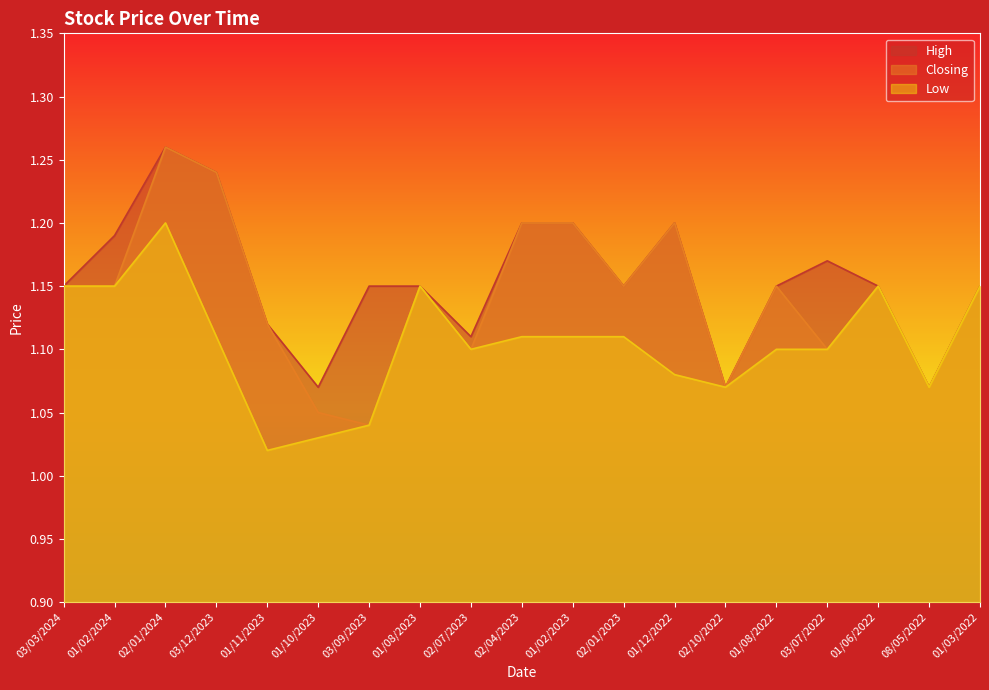

At how many categories does at least one series exceed 1?

19